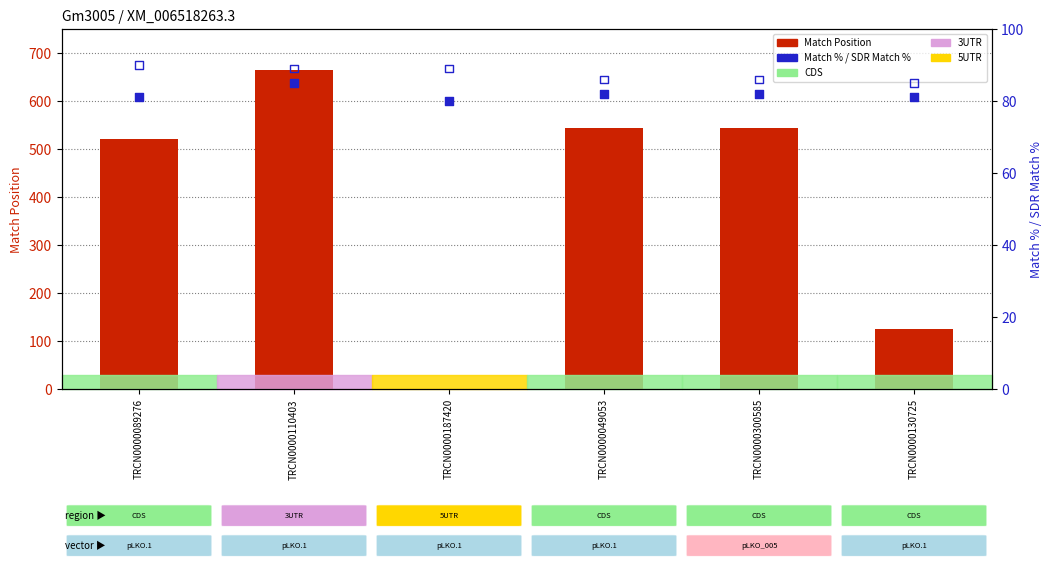

At which category is the sum across all series the highest?

TRCN0000110403